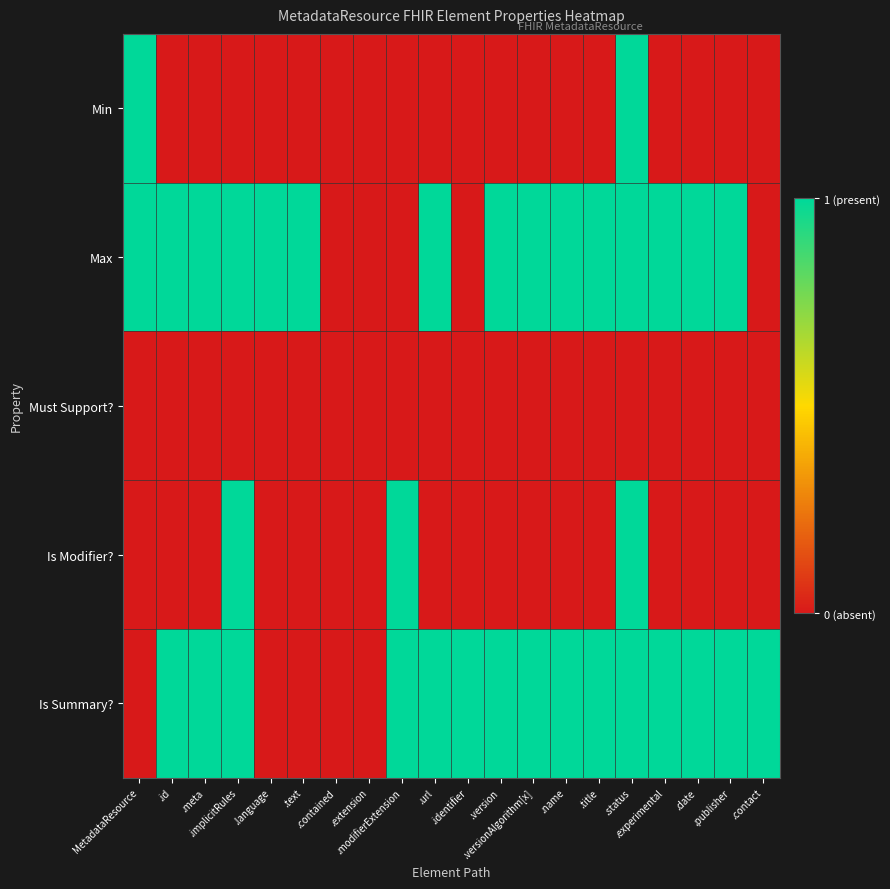

At how many categories does at least one series exceed 0?

18